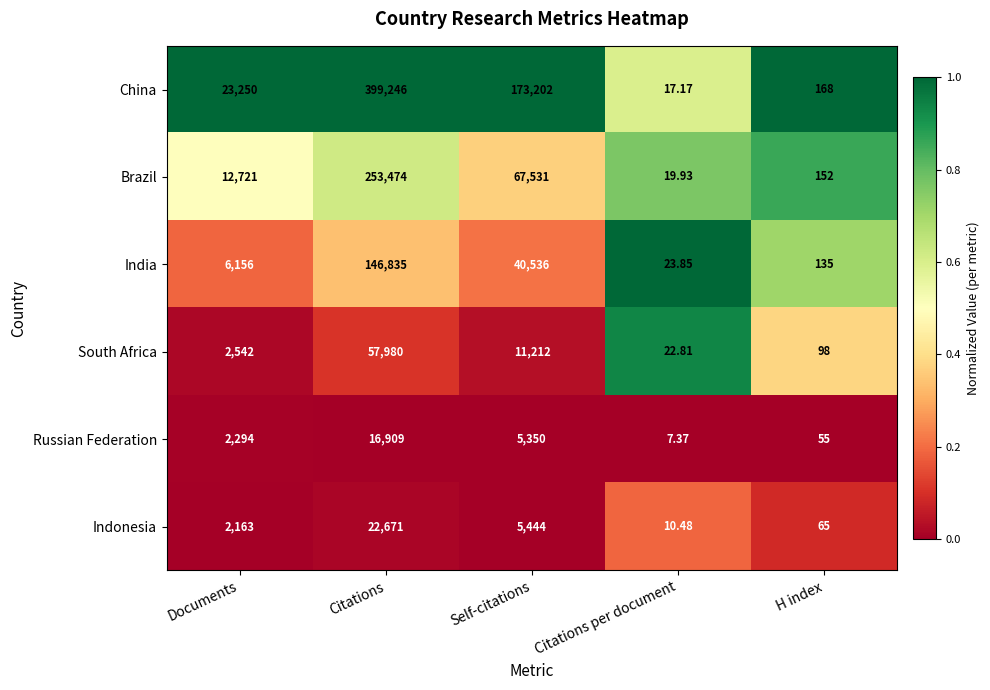

List the labels in order of Indonesia value, largest first.

Citations, Self-citations, Documents, H index, Citations per document